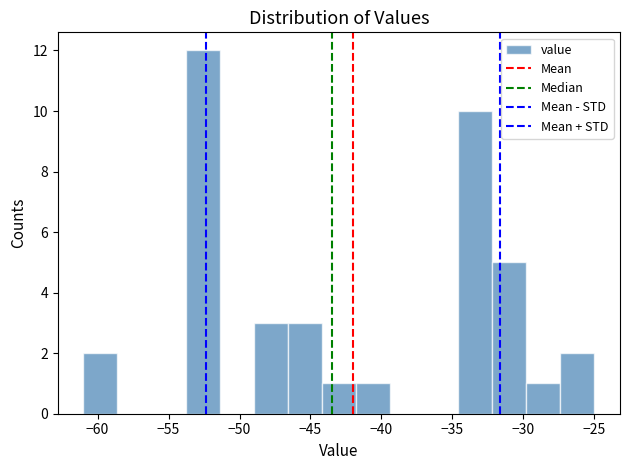

Reading left to right, list every bar in this chart as the range it spans on the x-axis followed by its height. Neither the bar edges nor the heights are printed on the chart, so give them approximately, as read against the axes.

-61.0 to -58.6: 2
-58.6 to -56.2: 0
-56.2 to -53.8: 0
-53.8 to -51.4: 12
-51.4 to -49.0: 0
-49.0 to -46.6: 3
-46.6 to -44.2: 3
-44.2 to -41.8: 1
-41.8 to -39.4: 1
-39.4 to -37.0: 0
-37.0 to -34.6: 0
-34.6 to -32.2: 10
-32.2 to -29.8: 5
-29.8 to -27.4: 1
-27.4 to -25.0: 2